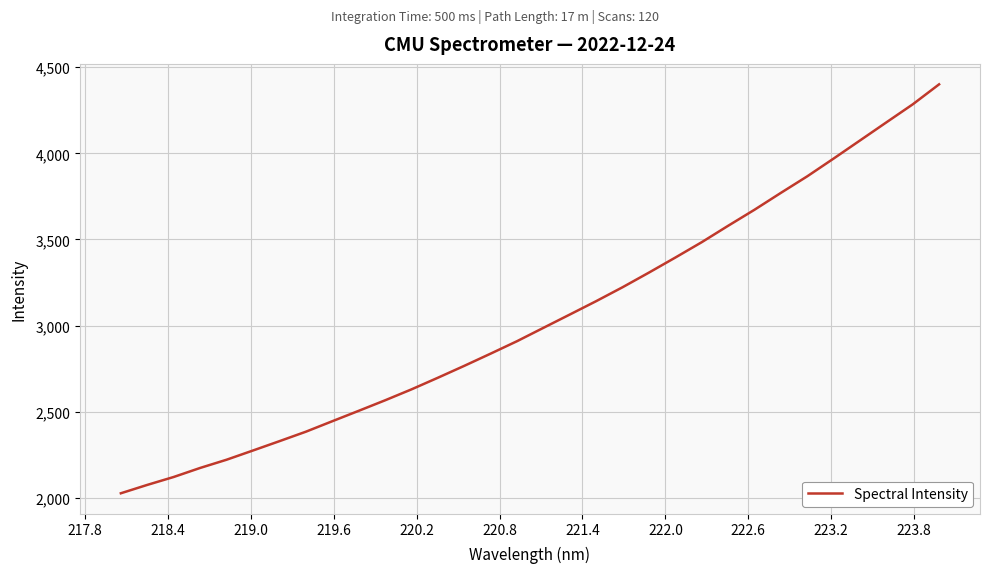

How many categories are shown in the chart?

32